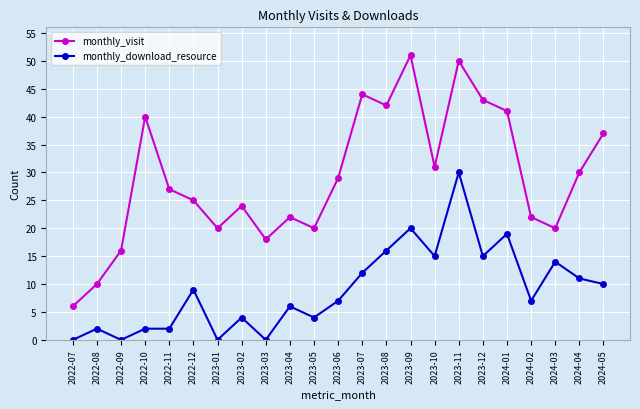

At 2022-08, list the series in order from smallest to largest.

monthly_download_resource, monthly_visit